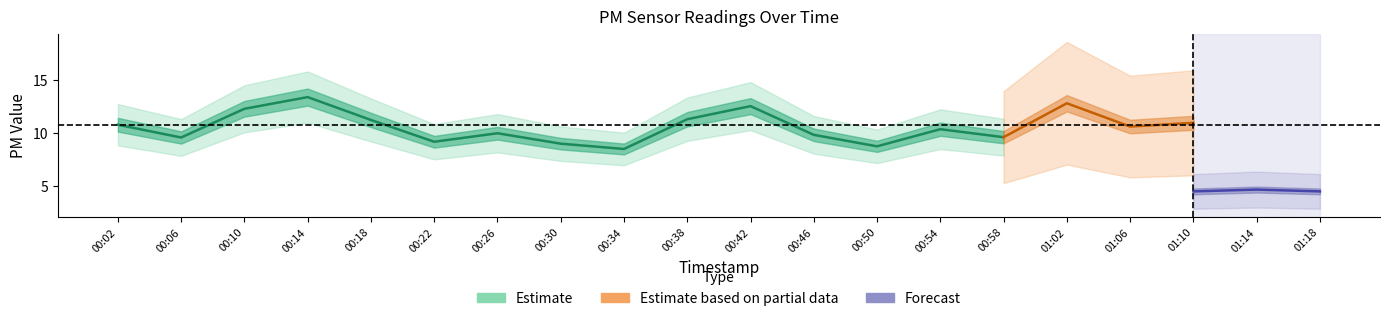

What is the minimum value shown in the chart?

4.1